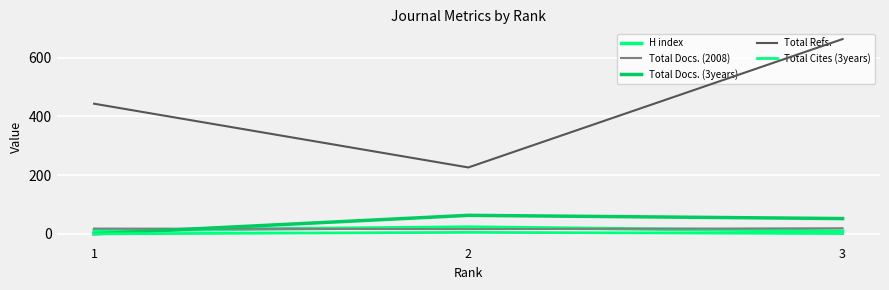

Count the number of categories in the chart.

3